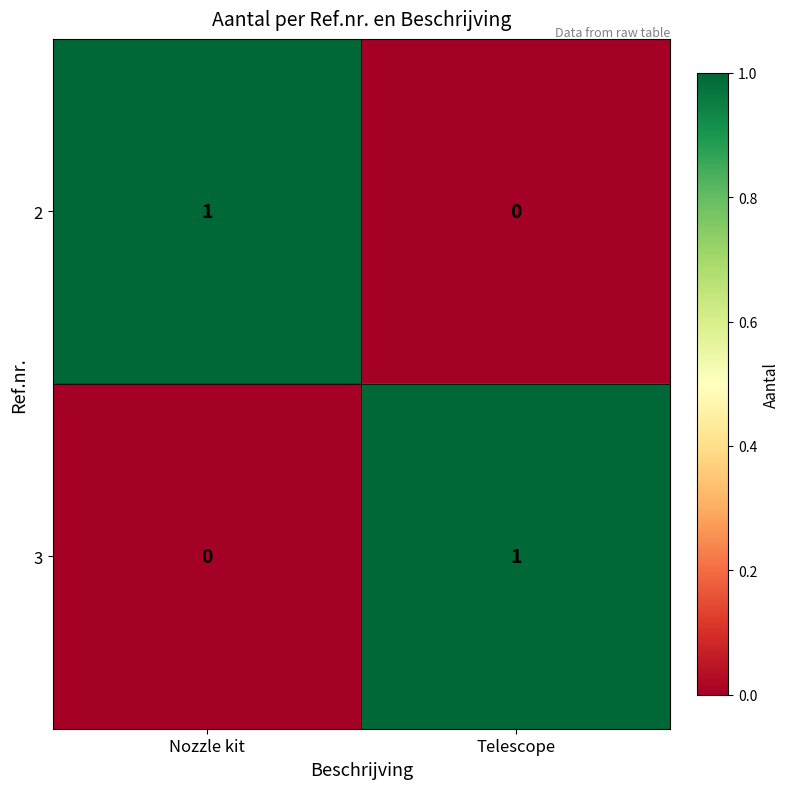

What is the maximum value shown in the chart?

1